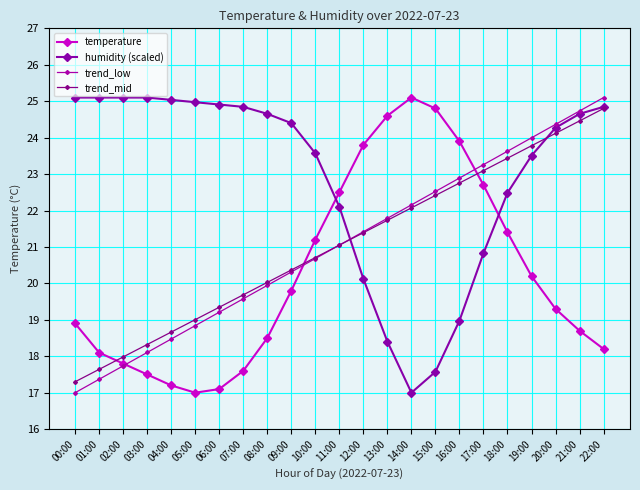

Is it true that trend_low equals 18.8 at 05:00?

True